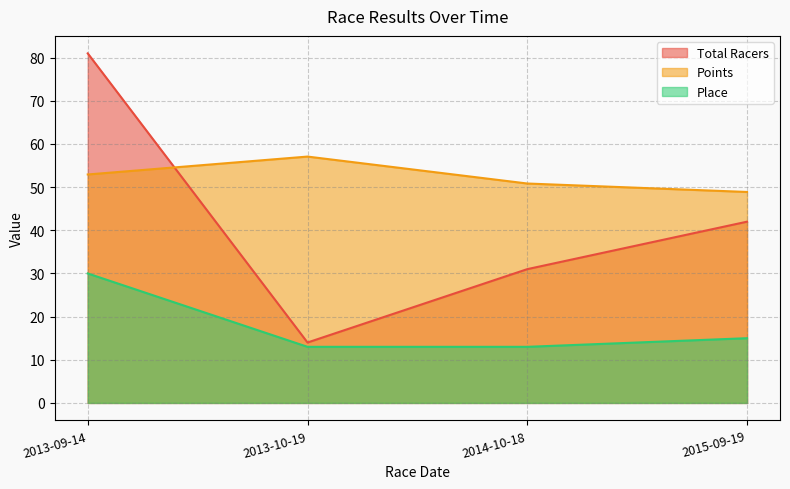

True or false: Place and Total Racers cross at least once.

False